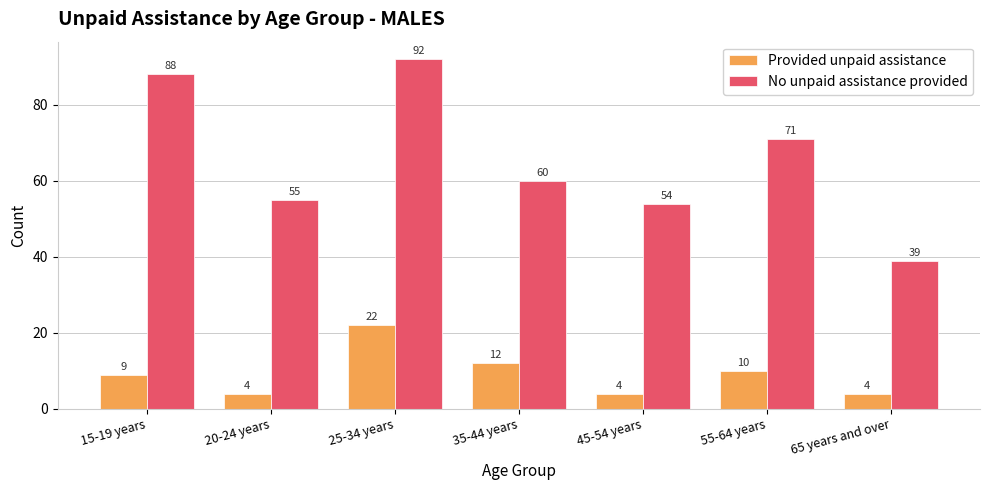

Which series has the widest spread of values?

No unpaid assistance provided